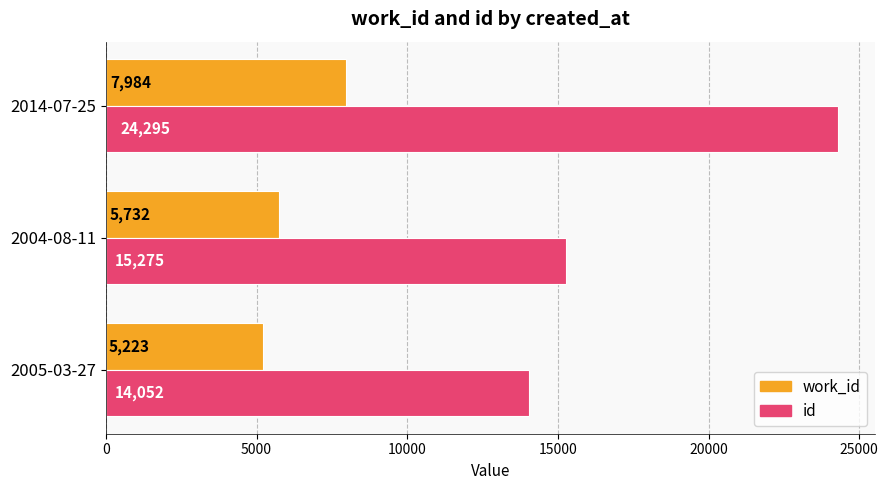

How many values in the id series are below 15275?

1